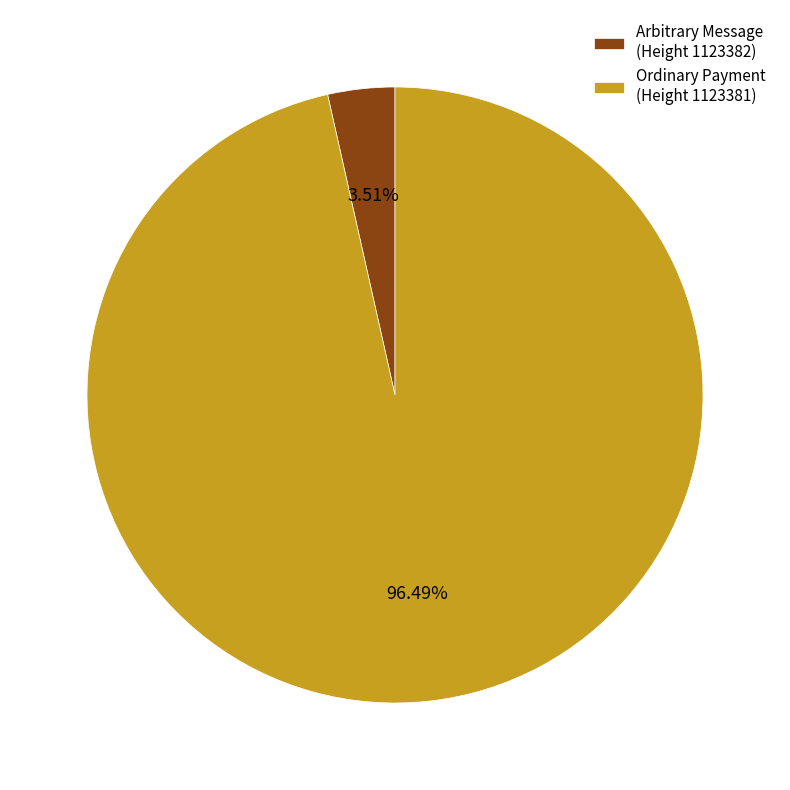

Combined, do Ordinary Payment (Height 1123381) and Arbitrary Message (Height 1123382) account for over 50%?

Yes